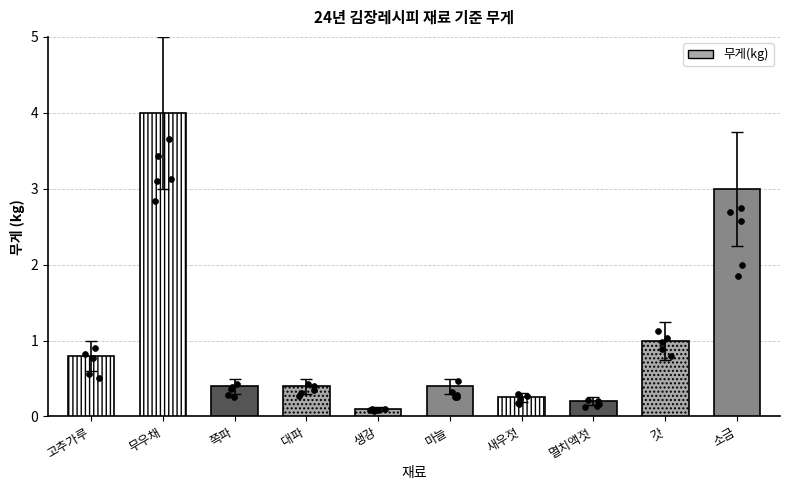

What is the change in value from 새우젓 to 소금?

+2.1